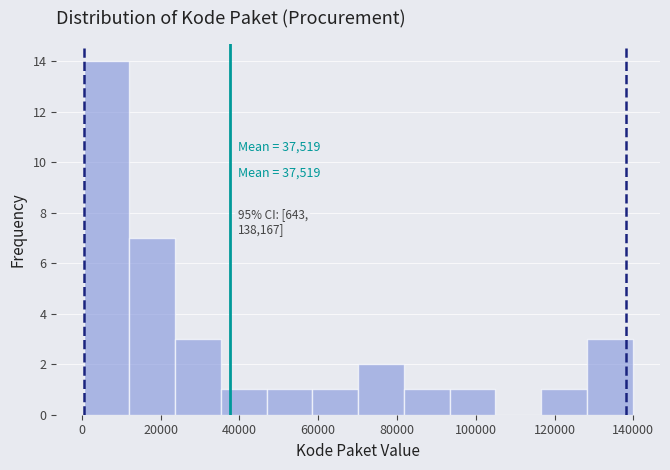

Over which range of the x-axis is the bar tallest?

0 to 12000